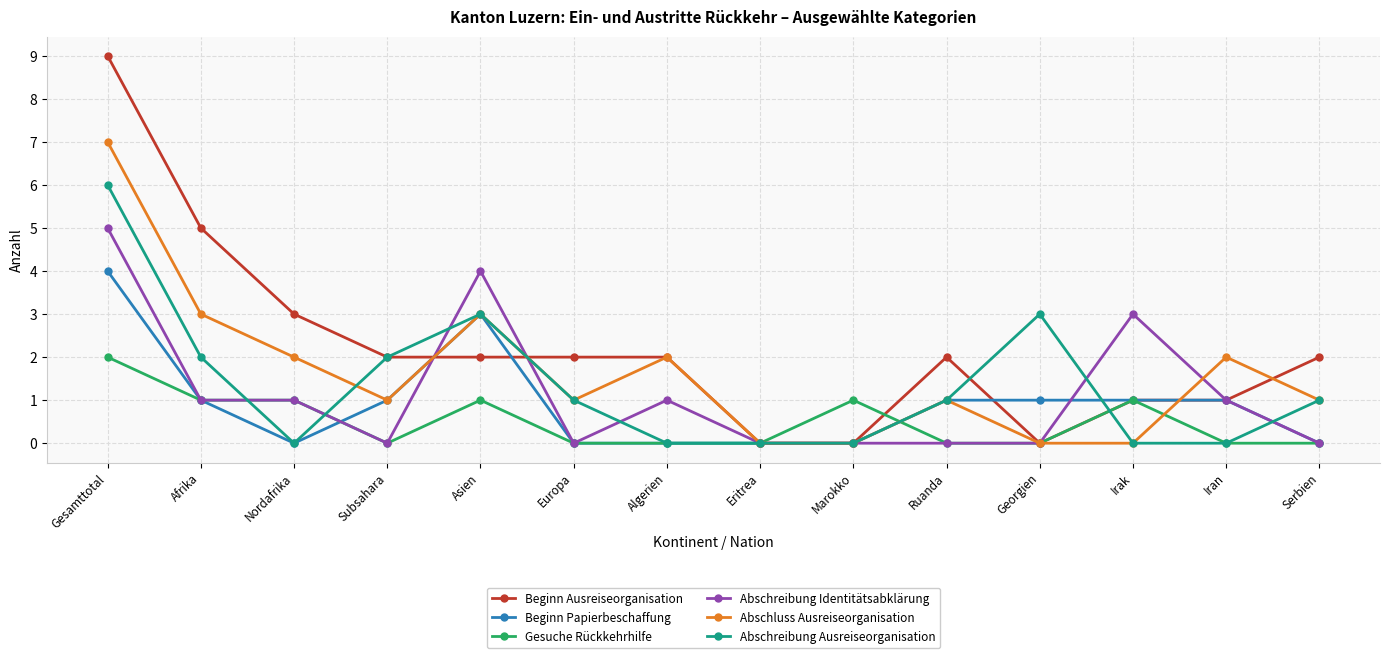

What is the value of the Beginn Ausreiseorganisation point at the 10th from the left?

2